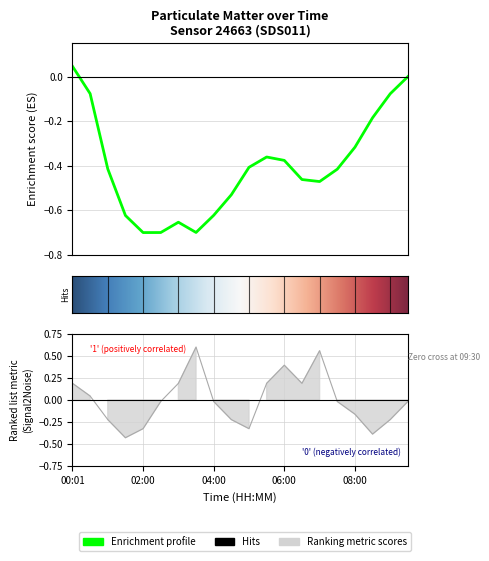

True or false: there are more than 0 points higher than both neighbors.

True